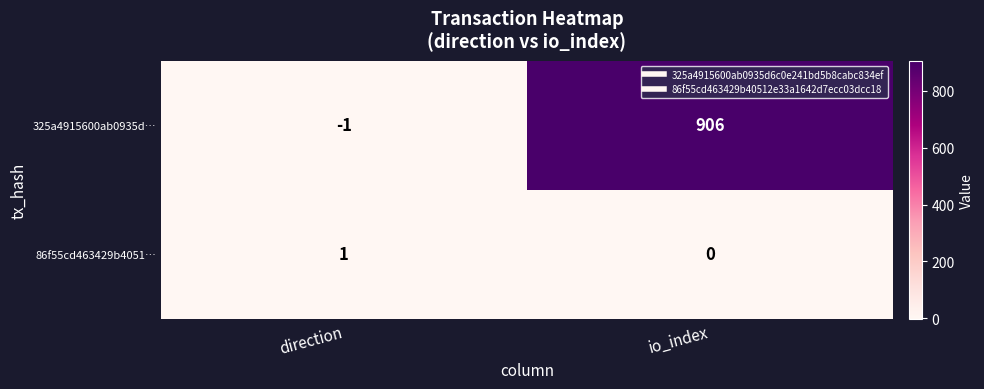

Count the number of data series in this chart.

2